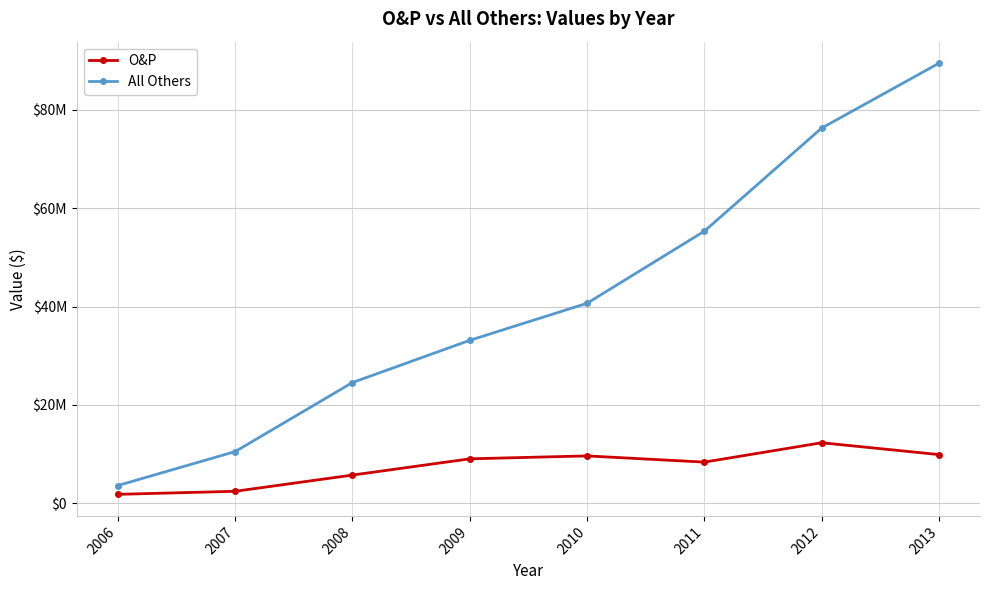

What is the total value across all series at 2011?

63654434